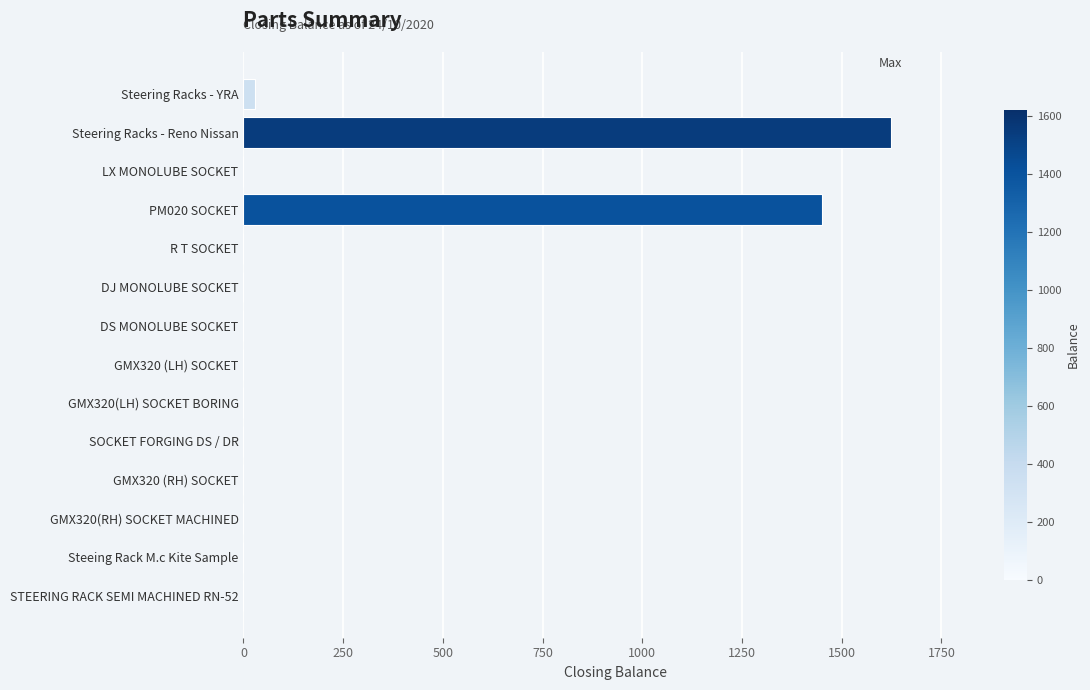

The chart shows a value of 0 at STEERING RACK SEMI MACHINED RN-52. True or false?

True